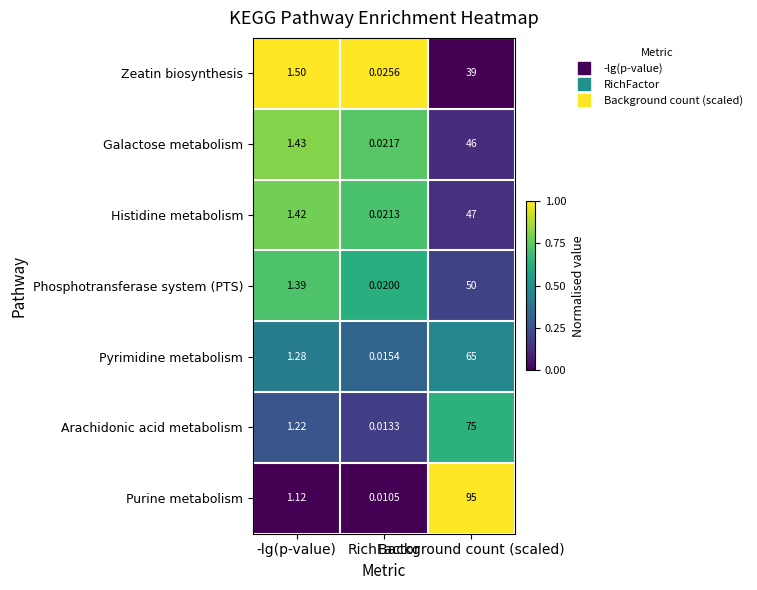

Which series has the largest total across all categories?

Purine metabolism